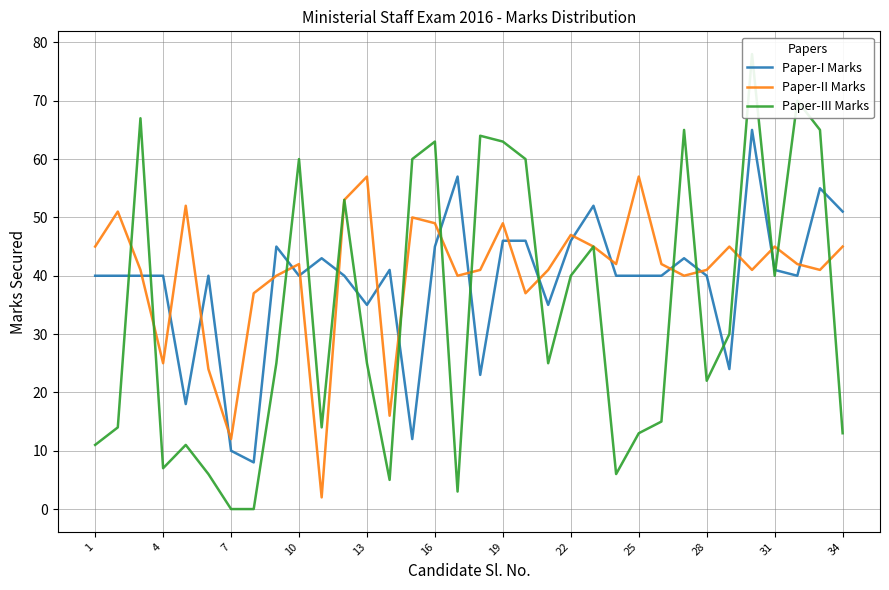

Is this an area chart (filled region under the line)?

No